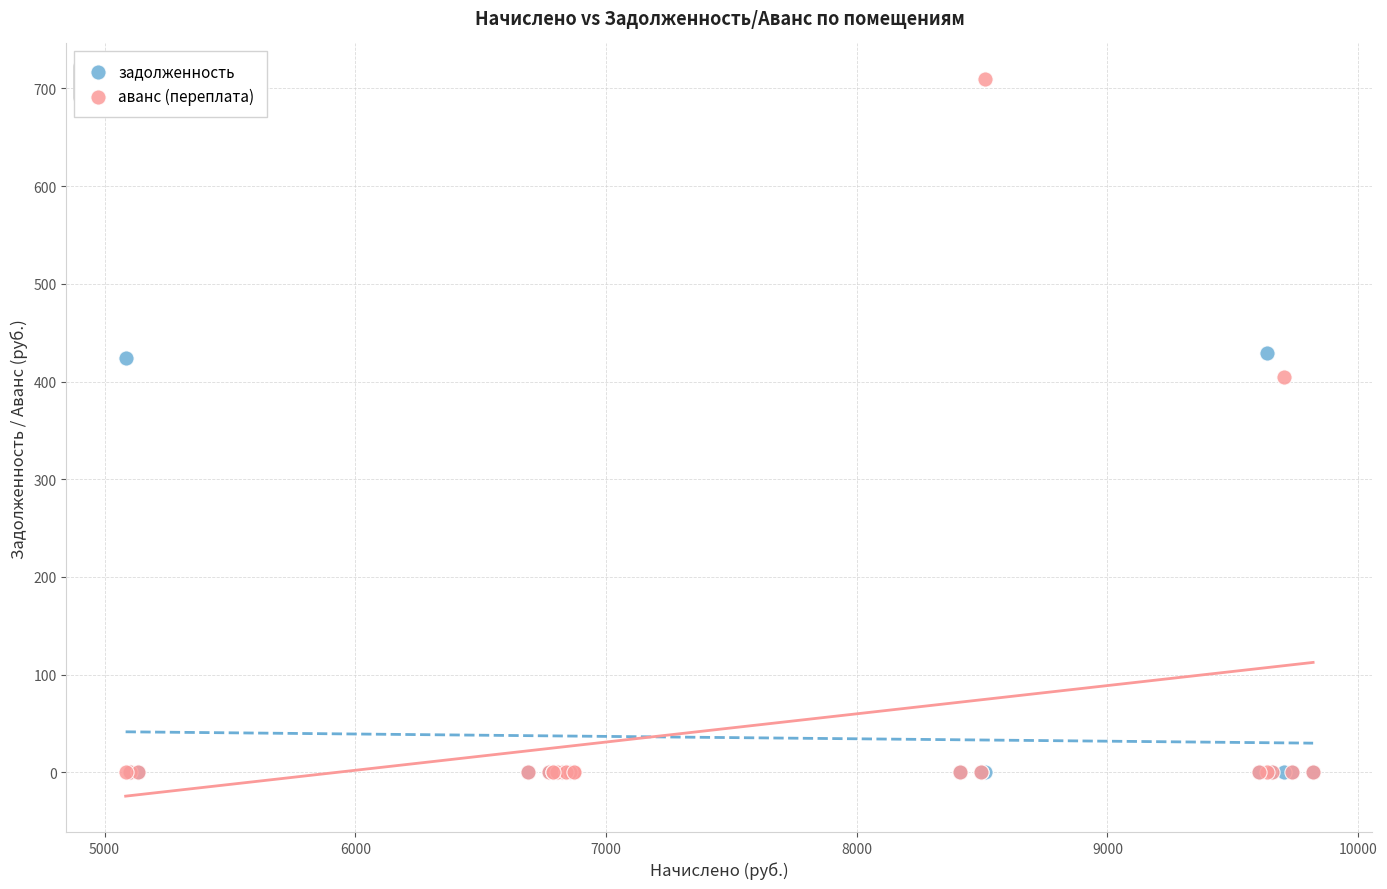

Which series has the widest spread of Y values?

аванс (переплата)